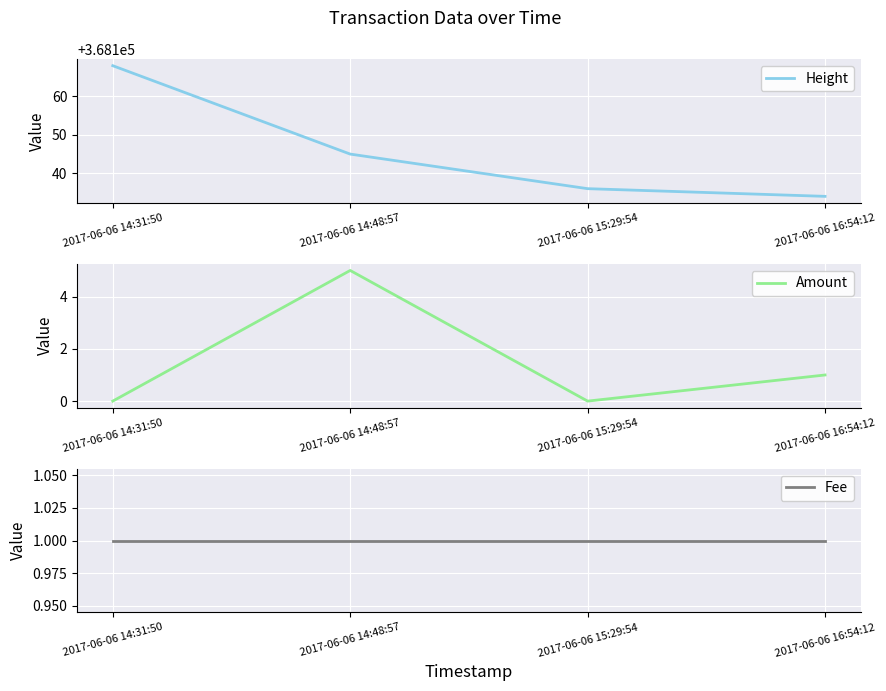

What is the sum of all Height values?

1472583